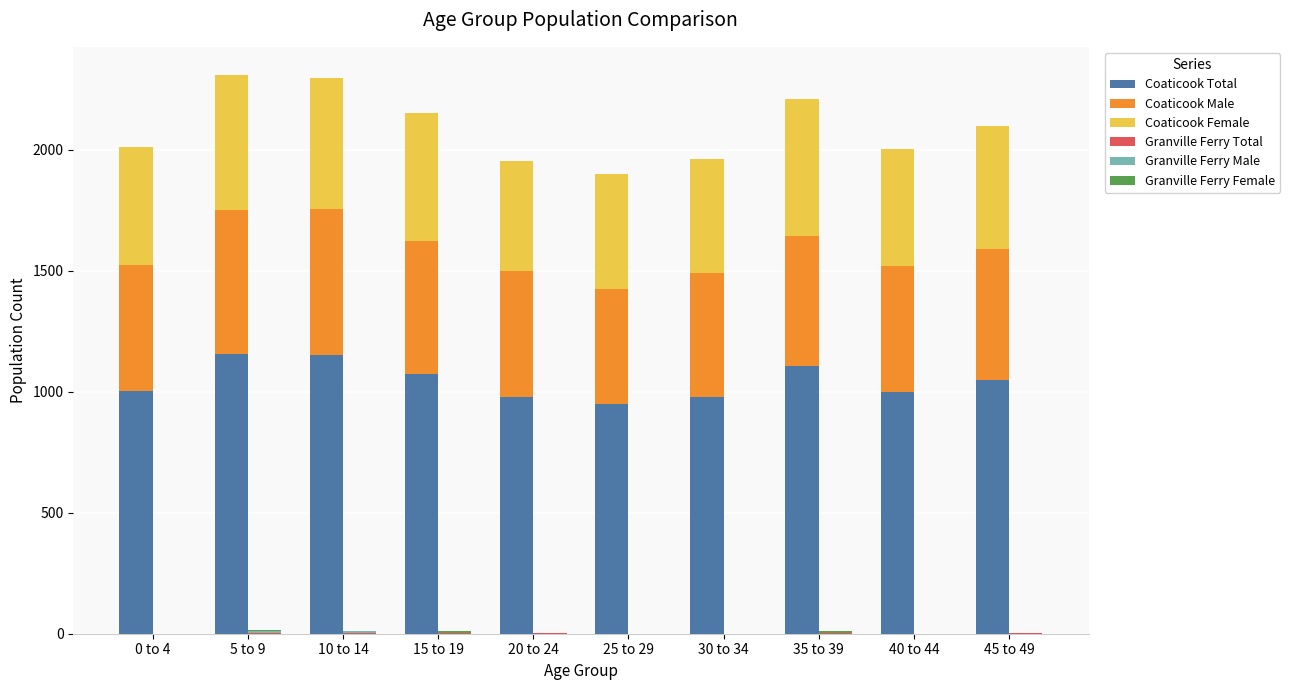

True or false: Coaticook Total has a value of 1596 at 45 to 49.

False